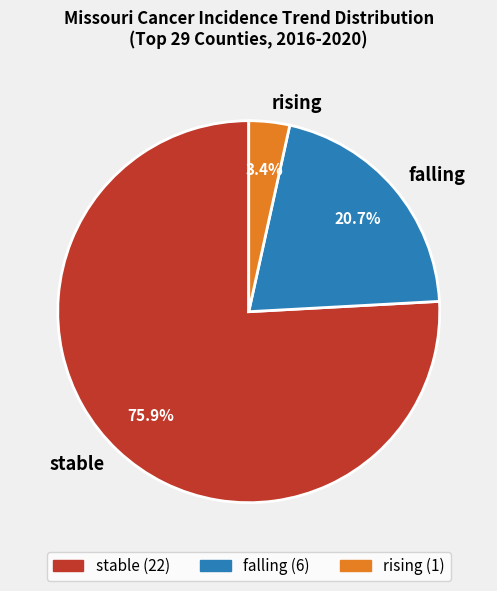

Count the number of slices in the pie.

3